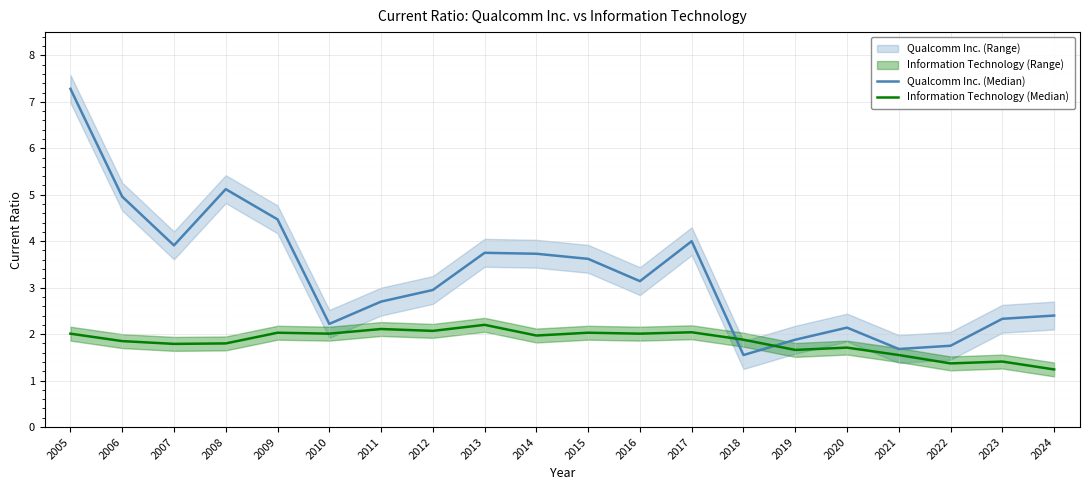

What is the maximum value for Qualcomm Inc. (Median)?

7.3